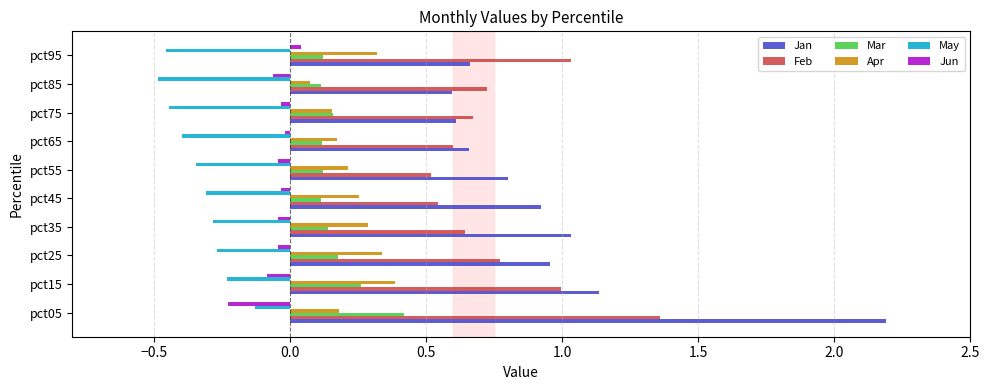

At which category is the sum across all series the highest?

pct05